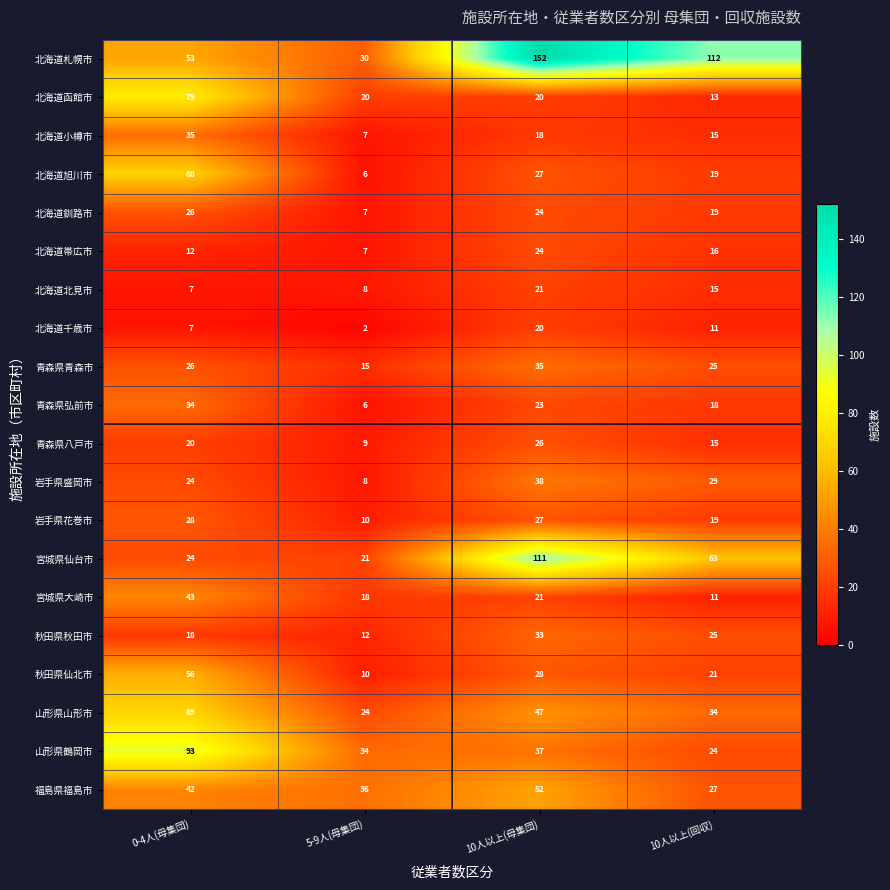

At which label does 北海道旭川市 reach its peak?

0-4人(母集団)